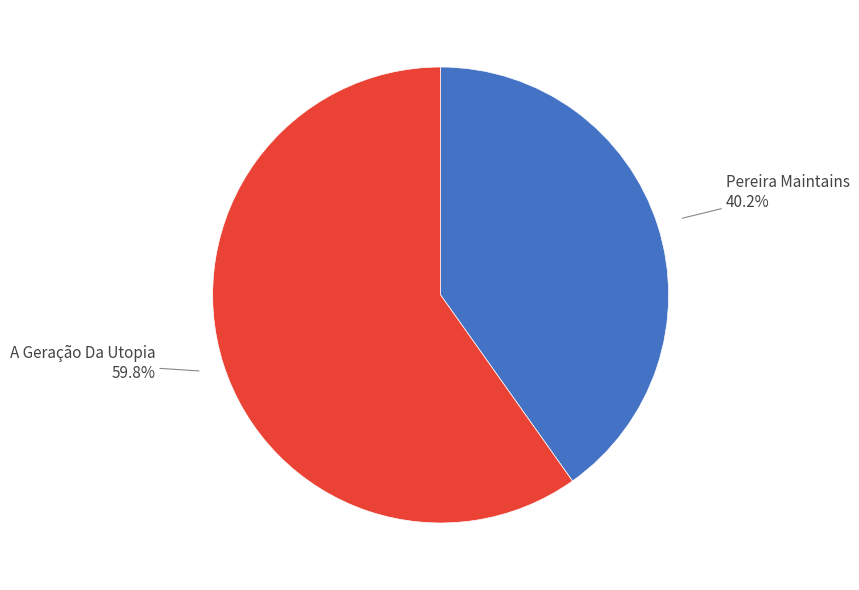

Is there any slice that represents more than half of the pie?

Yes